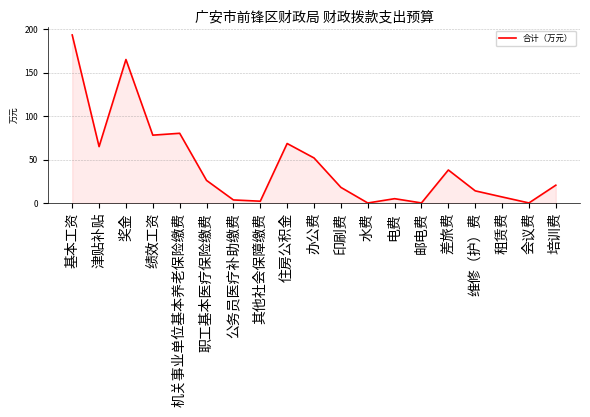

Which has a higher value, 水费 or 津贴补贴?

津贴补贴